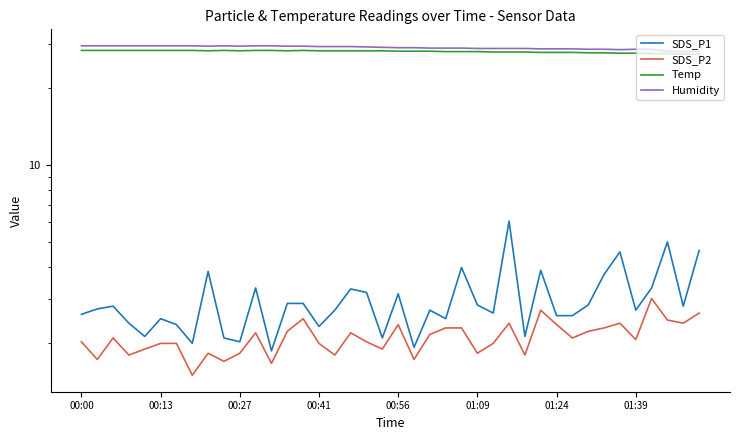

Reading left to right, list all the values displayed in this chart.

SDS_P1: 2.6	2.7	2.8	2.4	2.1	2.5	2.4	2.0	3.8	2.1	2.0	3.3	1.9	2.9	2.9	2.3	2.7	3.3	3.2	2.1	3.1	1.9	2.7	2.5	4.0	2.8	2.6	6.0	2.1	3.9	2.6	2.6	2.8	3.7	4.6	2.7	3.3	5.0	2.8	4.6
SDS_P2: 2.0	1.7	2.1	1.8	1.9	2.0	2.0	1.5	1.8	1.7	1.8	2.2	1.7	2.2	2.5	2.0	1.8	2.2	2.0	1.9	2.4	1.7	2.2	2.3	2.3	1.8	2.0	2.4	1.8	2.7	2.4	2.1	2.2	2.3	2.4	2.1	3.0	2.5	2.4	2.6
Temp: 28.2	28.2	28.2	28.2	28.2	28.2	28.2	28.2	28.1	28.2	28.1	28.2	28.2	28.1	28.2	28.1	28.1	28.1	28.1	28.1	28.0	28.0	28.0	27.9	27.9	27.9	27.8	27.8	27.8	27.7	27.7	27.7	27.6	27.6	27.5	27.5	27.4	27.4	27.3	27.2
Humidity: 29.4	29.4	29.4	29.4	29.4	29.4	29.4	29.4	29.3	29.4	29.3	29.4	29.4	29.3	29.3	29.2	29.2	29.2	29.1	29.0	28.9	28.9	28.8	28.8	28.8	28.7	28.7	28.7	28.7	28.6	28.6	28.6	28.5	28.5	28.4	28.5	28.5	28.0	27.9	28.0